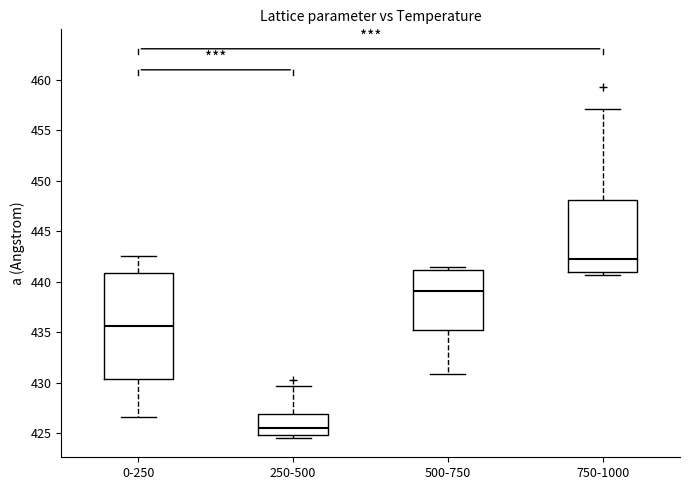

Where does the median line of the box for 500-750 sit on the y-axis? The values are not printed on the chart, so give them approximately, as read against the axis.

439.0